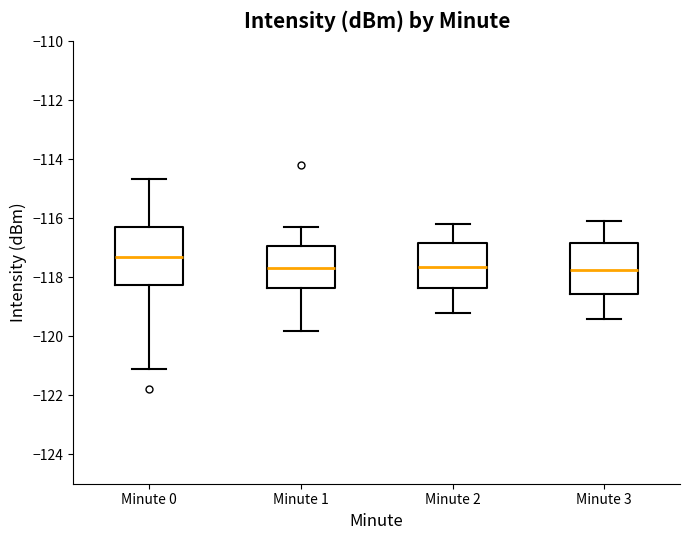

Reading left to right, transcribe this box plot: for each box, give where its median line is, the range the box spans, and where its two whiskers end, as read against the y-axis. The values are not printed on the chart, so give them approximately, as read against the axis.

Minute 0: median -117.4, box -118.2 to -116.2, whiskers -121.2 to -114.6
Minute 1: median -117.6, box -118.4 to -117.0, whiskers -119.8 to -116.2
Minute 2: median -117.6, box -118.4 to -116.8, whiskers -119.2 to -116.2
Minute 3: median -117.8, box -118.6 to -116.8, whiskers -119.4 to -116.0